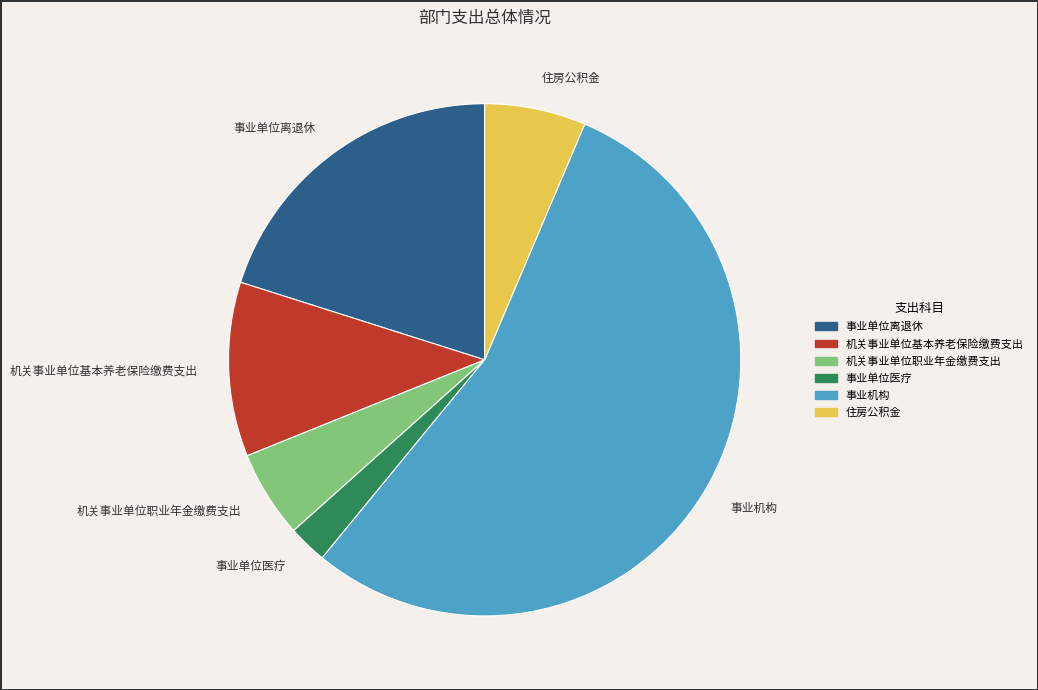

Approximately how many times larger is the value at 事业机构 compared to 事业单位医疗?

22.3